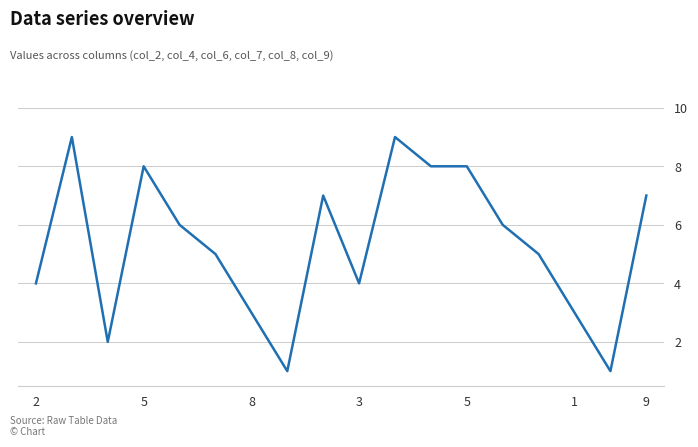

What is the sum of all values?

96